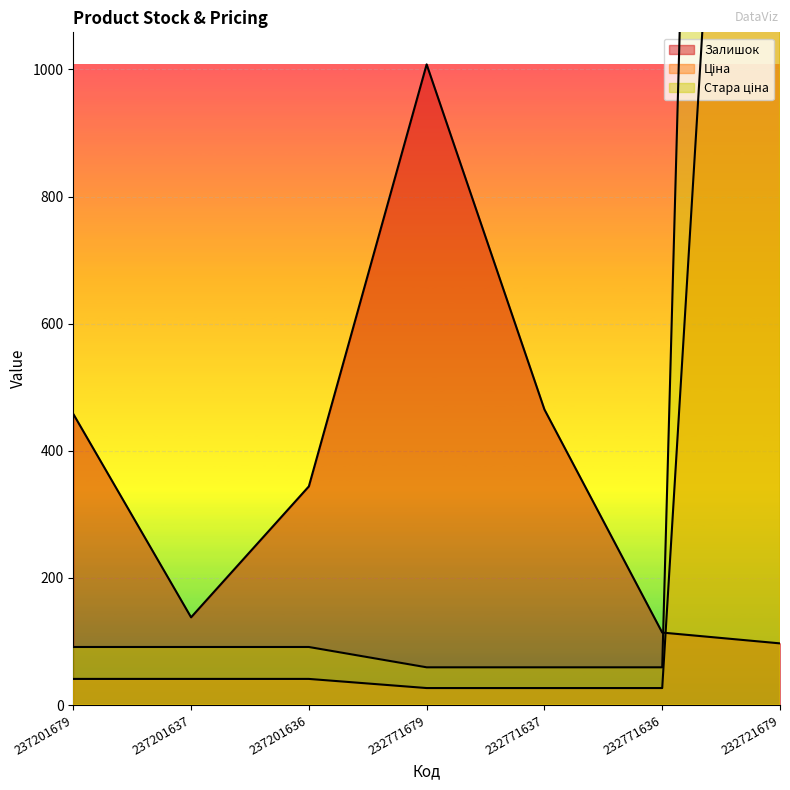

How many distinct data groups are displayed?

3